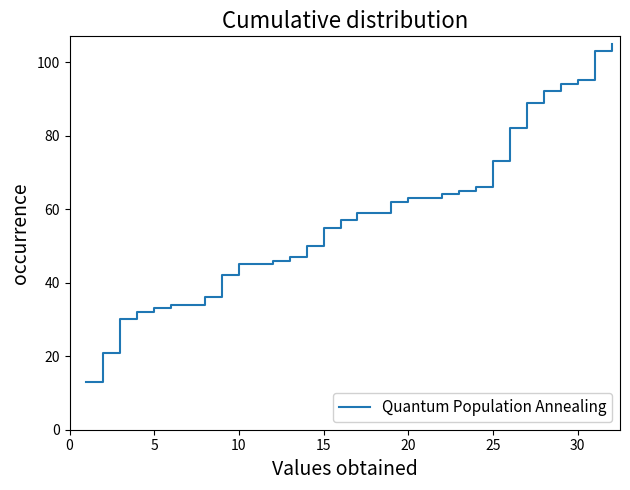

Count the number of categories in the chart.

32